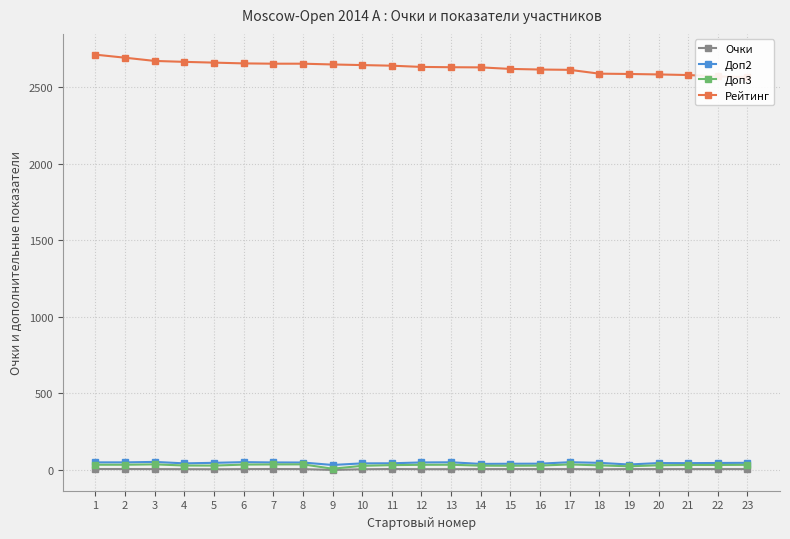

How many lines are shown in the chart?

4